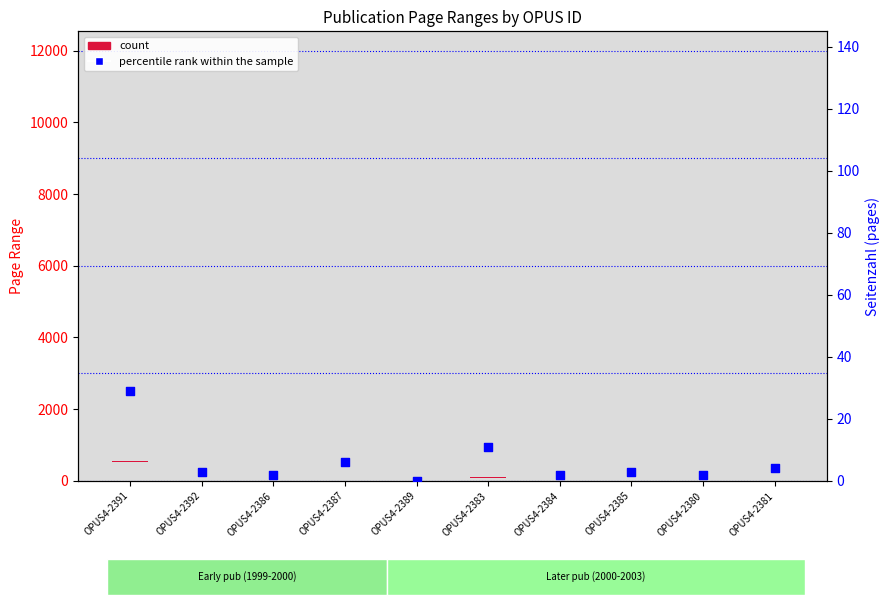

At how many categories does at least one series exceed 10?

2